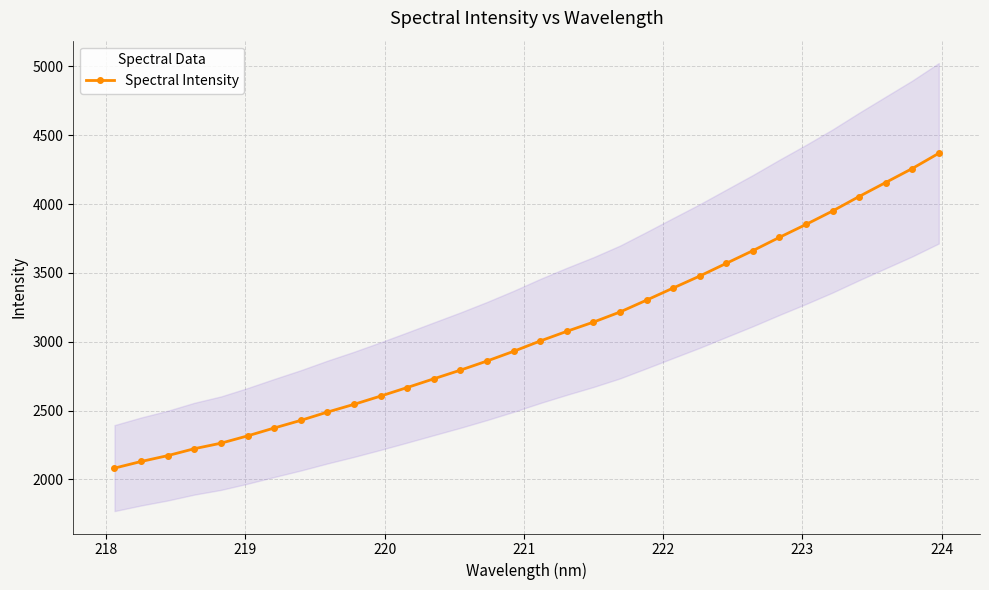

What is the value of the Spectral Intensity point at the 6th from the left?

2315.9